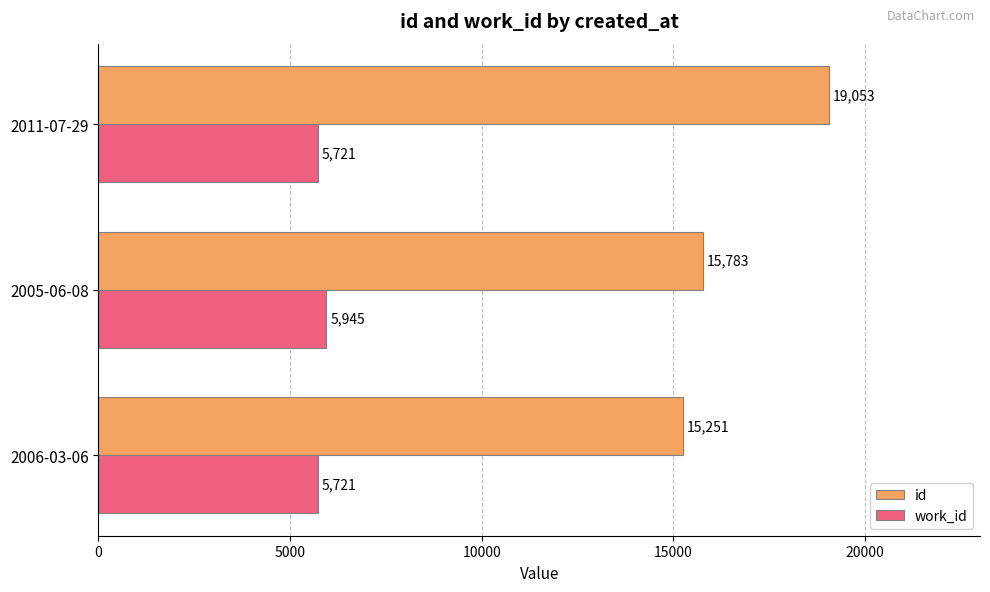

List the series in order of their overall mean, highest first.

id, work_id